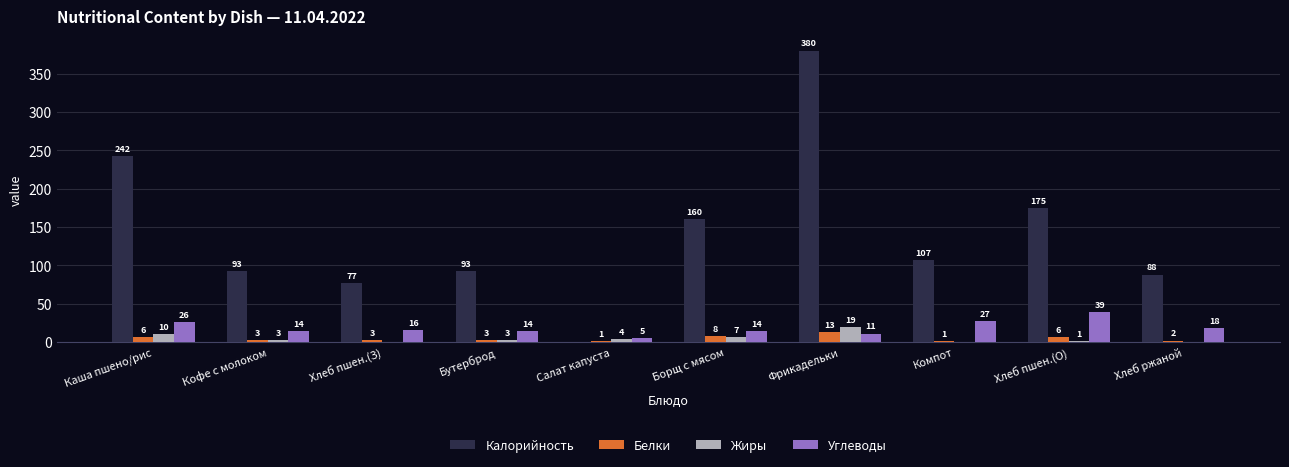

Which series changed the most between Каша пшено/рис and Хлеб ржаной?

Калорийность